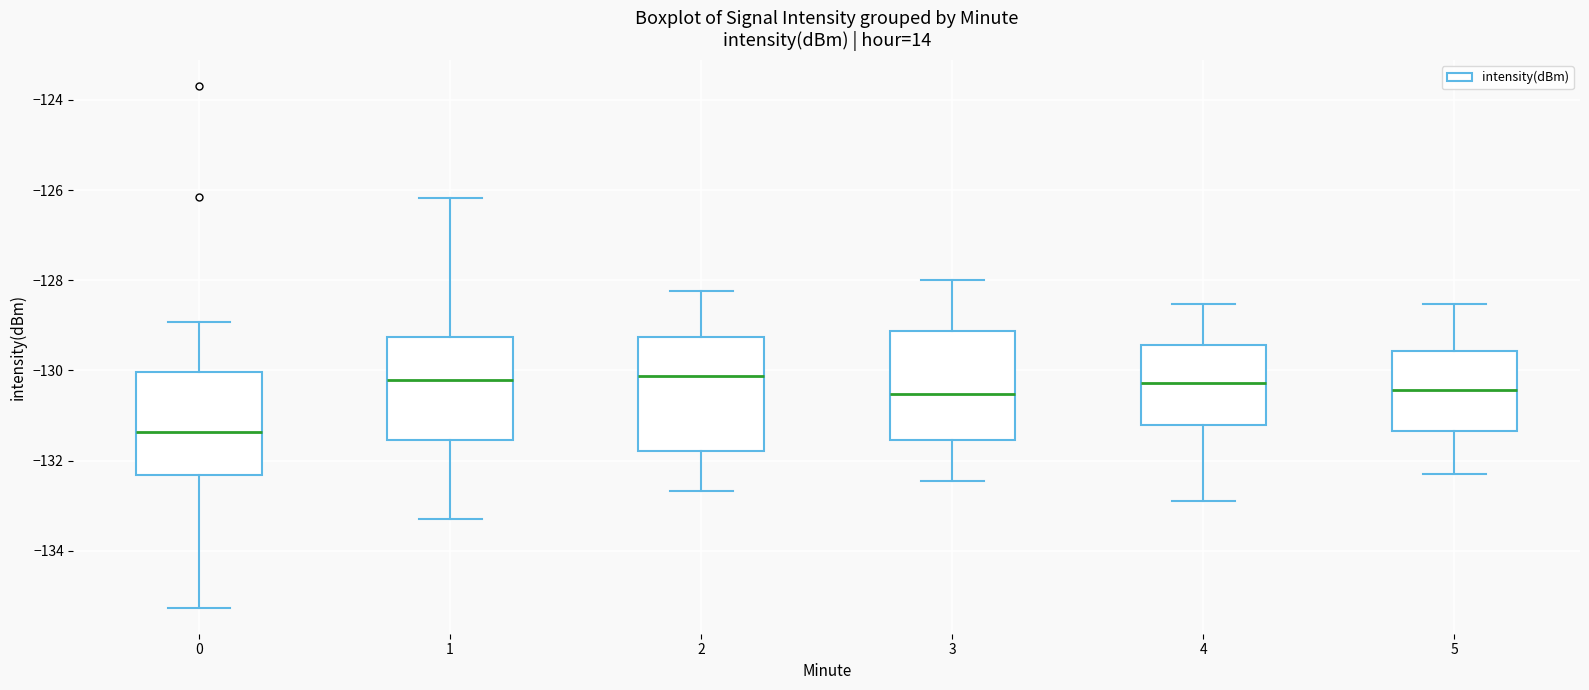

Reading left to right, transcribe this box plot: for each box, give where its median line is, the range the box spans, and where its two whiskers end, as read against the y-axis. The values are not printed on the chart, so give them approximately, as read against the axis.

0: median -131.4, box -132.4 to -130.0, whiskers -135.2 to -129.0
1: median -130.2, box -131.6 to -129.2, whiskers -133.2 to -126.2
2: median -130.2, box -131.8 to -129.2, whiskers -132.6 to -128.2
3: median -130.6, box -131.6 to -129.2, whiskers -132.4 to -128.0
4: median -130.2, box -131.2 to -129.4, whiskers -132.8 to -128.6
5: median -130.4, box -131.4 to -129.6, whiskers -132.2 to -128.6